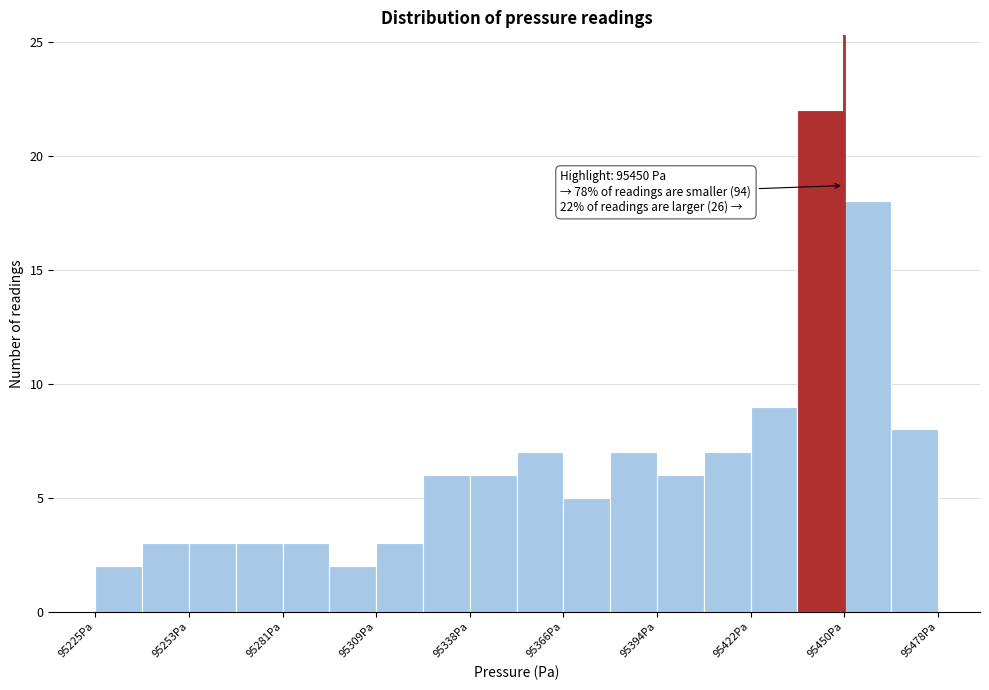

Read against the x-axis, roughly where is the centre of the tallest bar?

95445